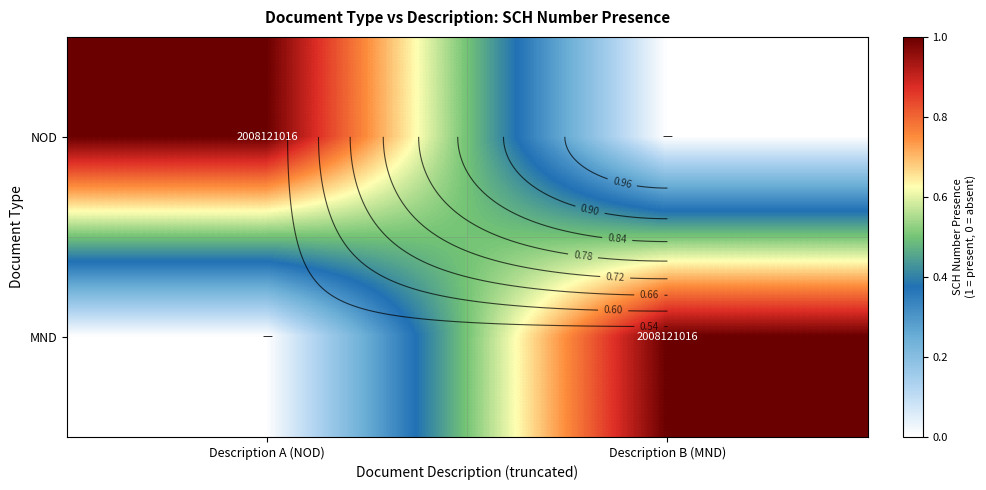

The value of NOD at Description A (NOD) is 1. True or false?

True